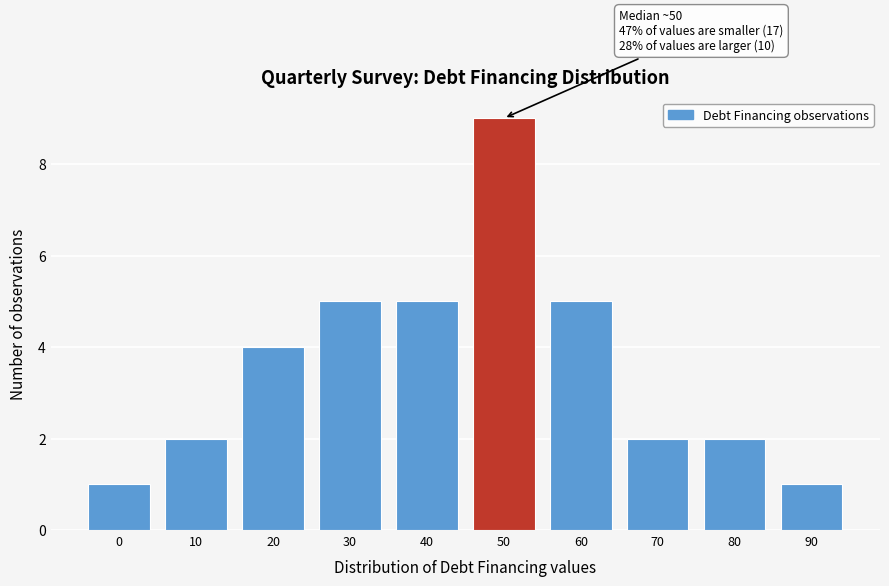

Reading right to left, transcribe all the data shown in this chart.

90=1	80=2	70=2	60=5	50=9	40=5	30=5	20=4	10=2	0=1